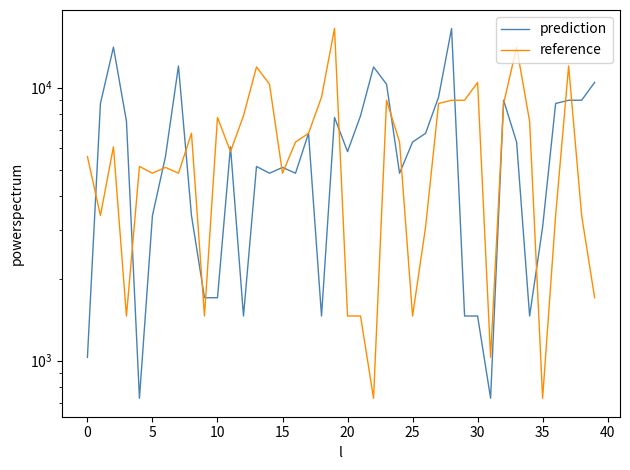

How many interior local valleys does the prediction series have?

9